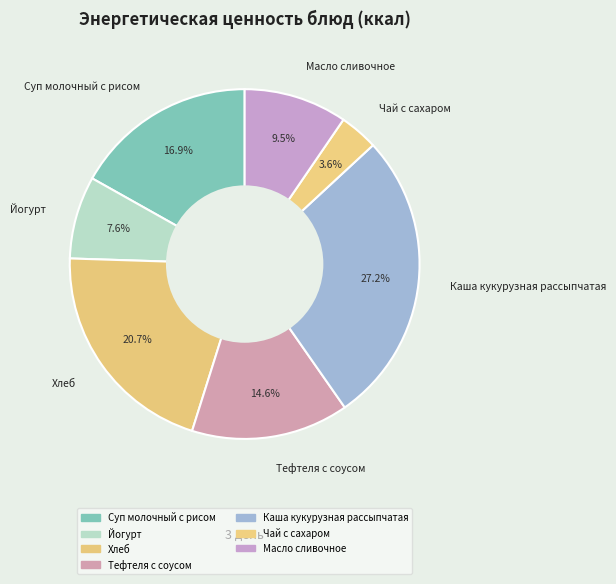

Approximately how many times larger is the value at Чай с сахаром compared to Масло сливочное?

0.4